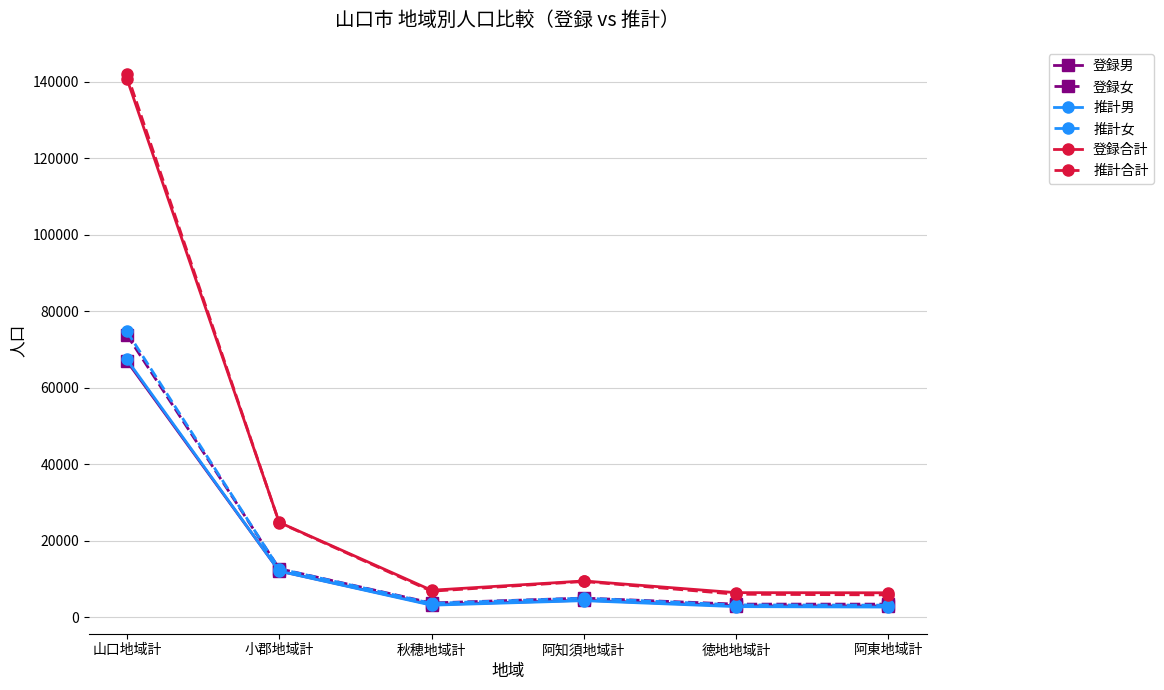

What are all the series names shown in the legend?

登録男, 登録女, 推計男, 推計女, 登録合計, 推計合計